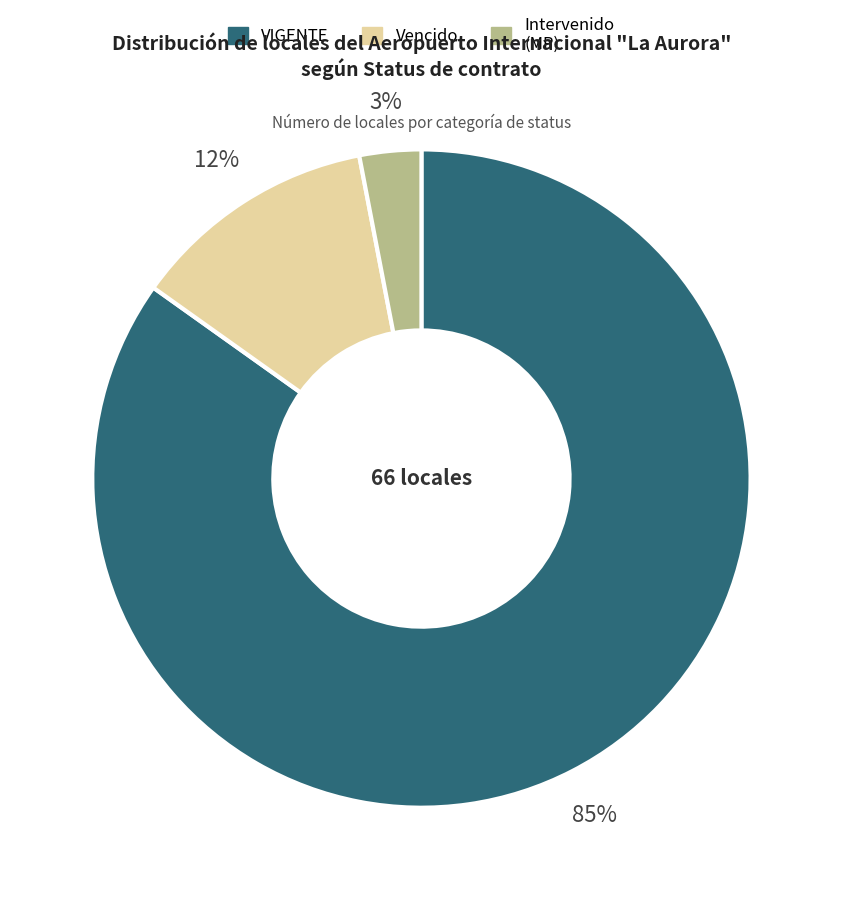

How many segments does this pie chart have?

3